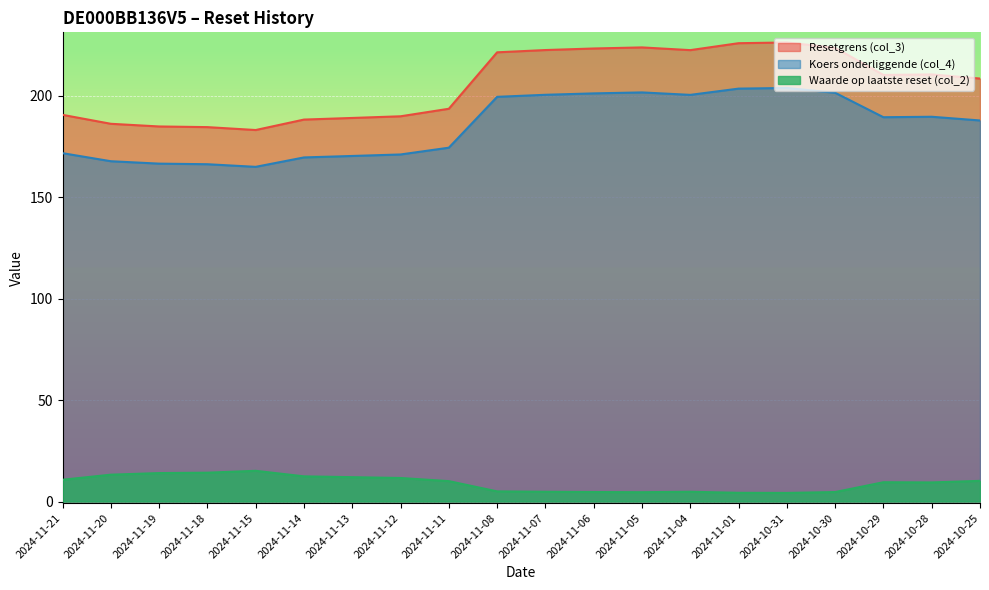

Where is Waarde op laatste reset (col_2) nearest to the value 9?

2024-10-28